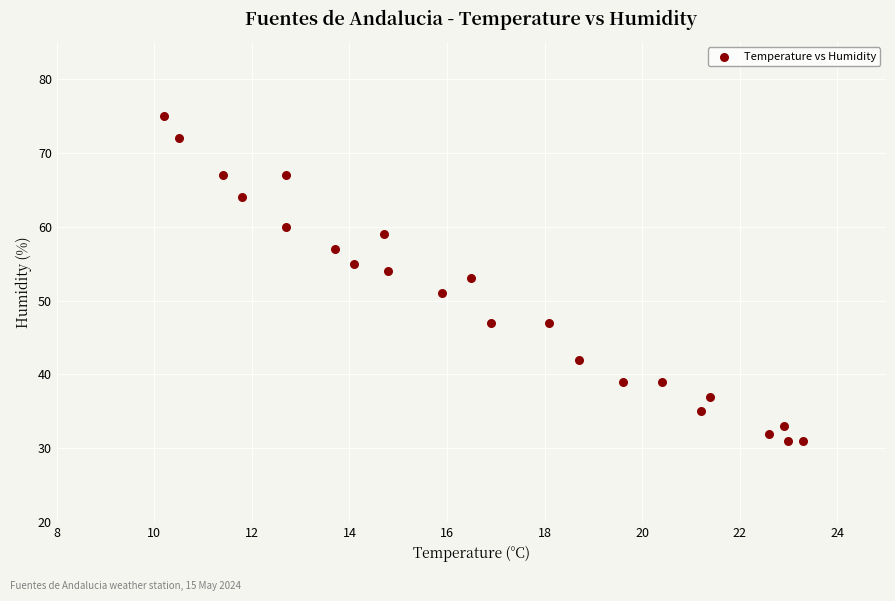

What is the range of Y values (max minus min)?

44